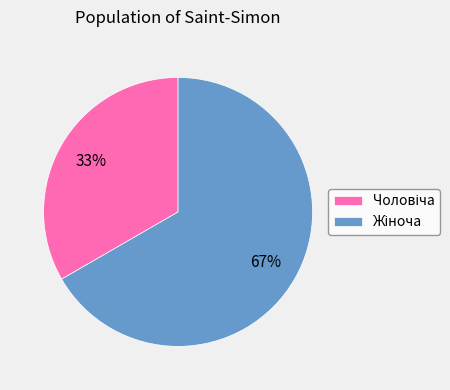

To the nearest percent, what is the average slice percentage?

50%